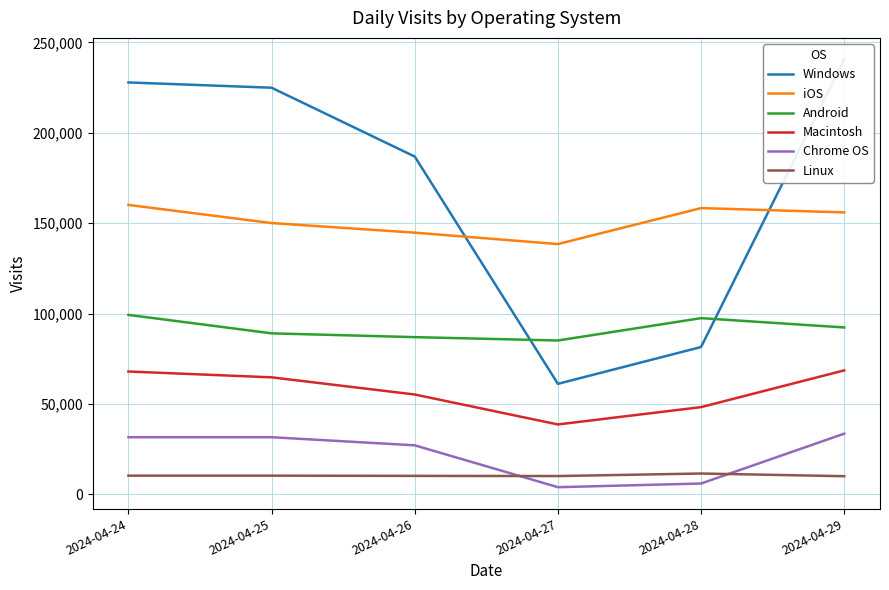

List the labels in order of iOS value, largest first.

2024-04-24, 2024-04-28, 2024-04-29, 2024-04-25, 2024-04-26, 2024-04-27